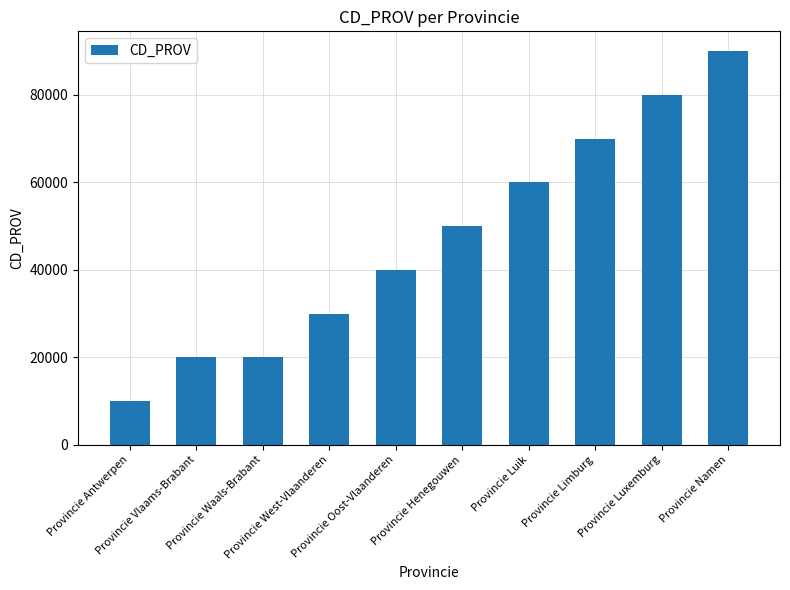

How many categories are shown in the chart?

10